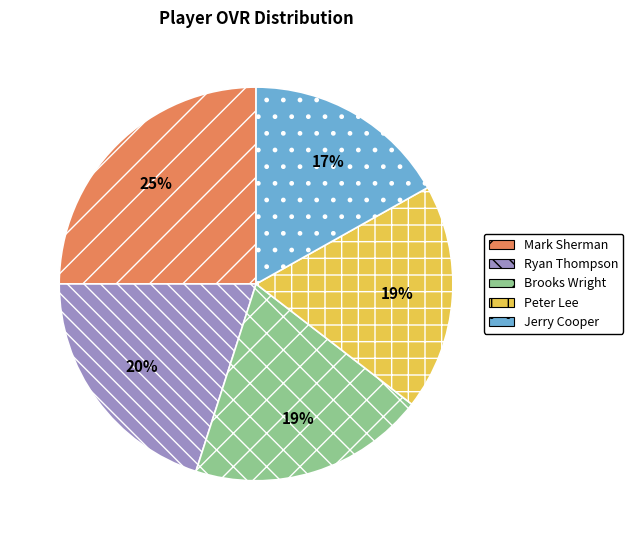

Which category has the smallest portion of the pie?

Jerry Cooper